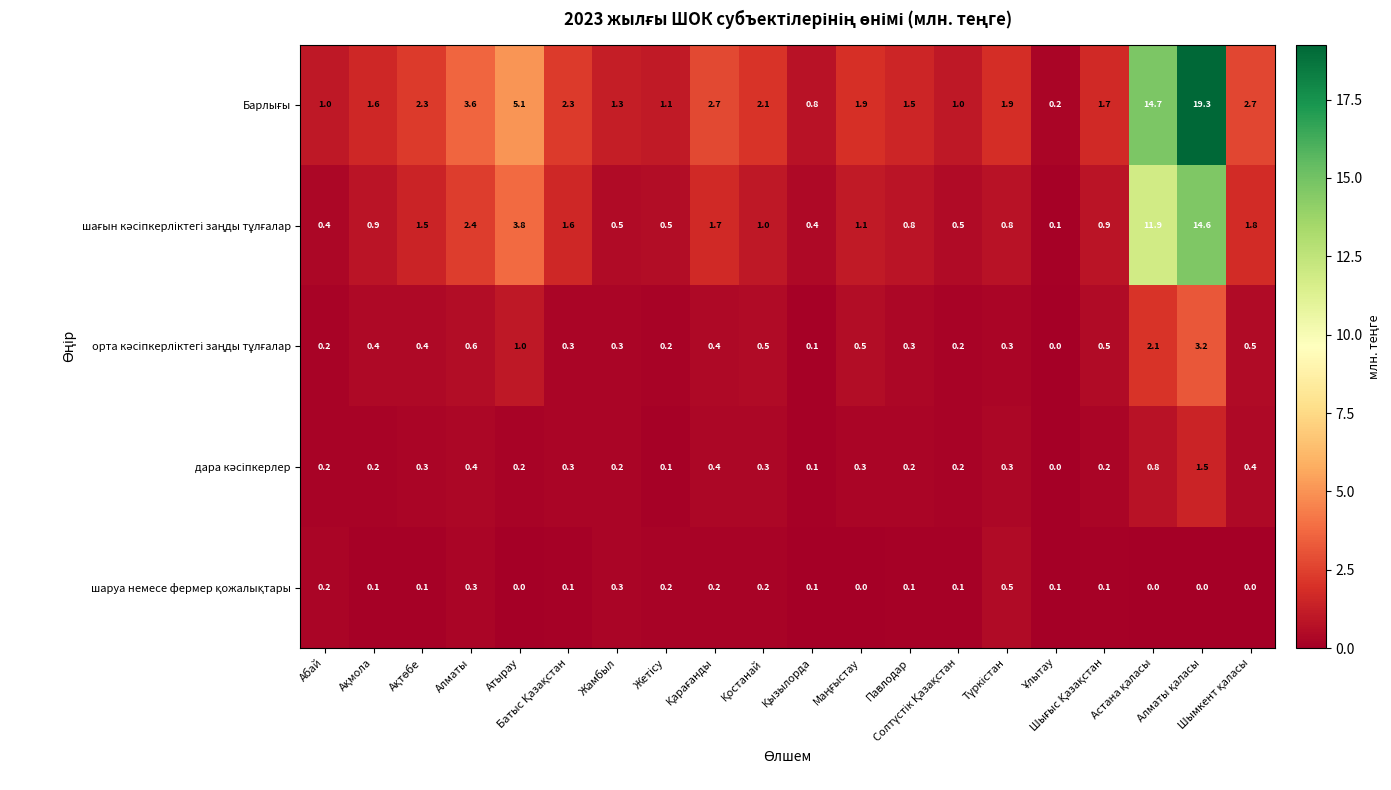

Which series has the widest spread of values?

Барлығы